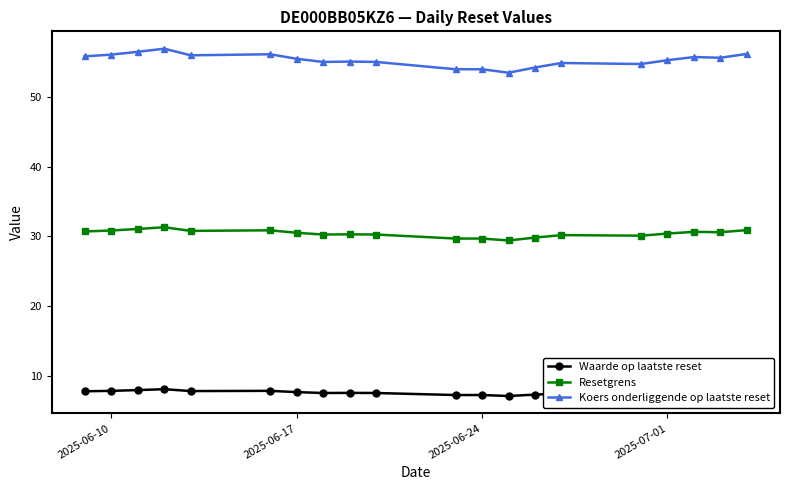

True or false: Resetgrens and Waarde op laatste reset intersect in this chart.

False